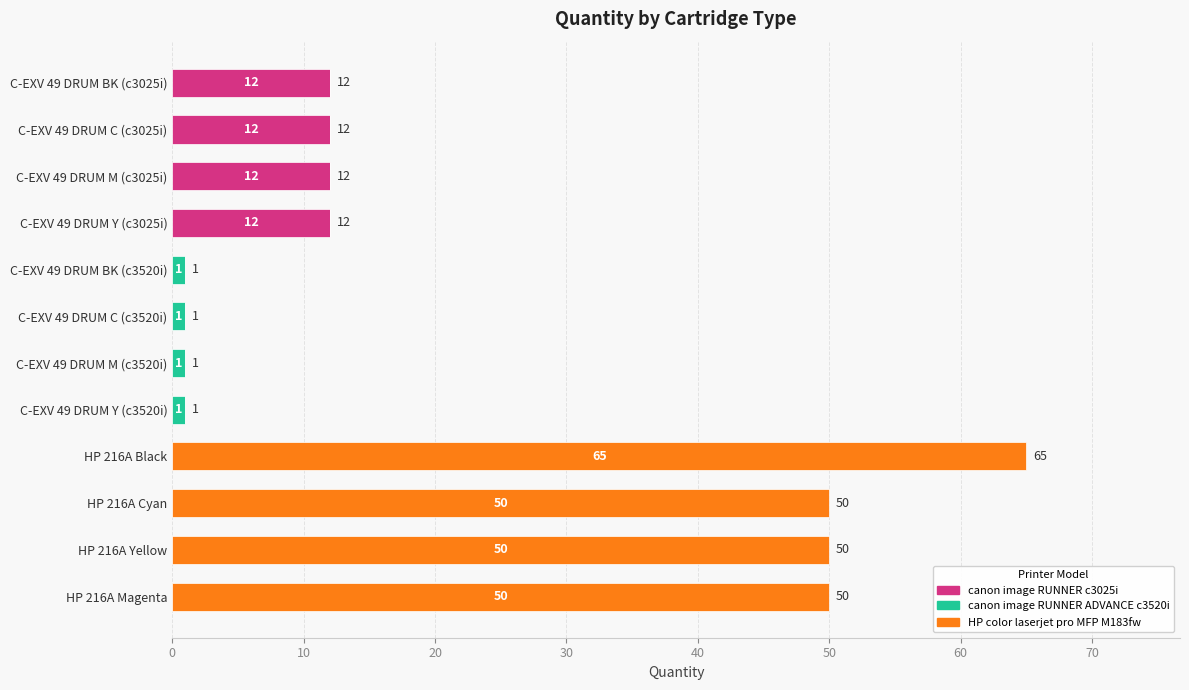

Count the canon image RUNNER c3025i values in the range 0 to 12.

12